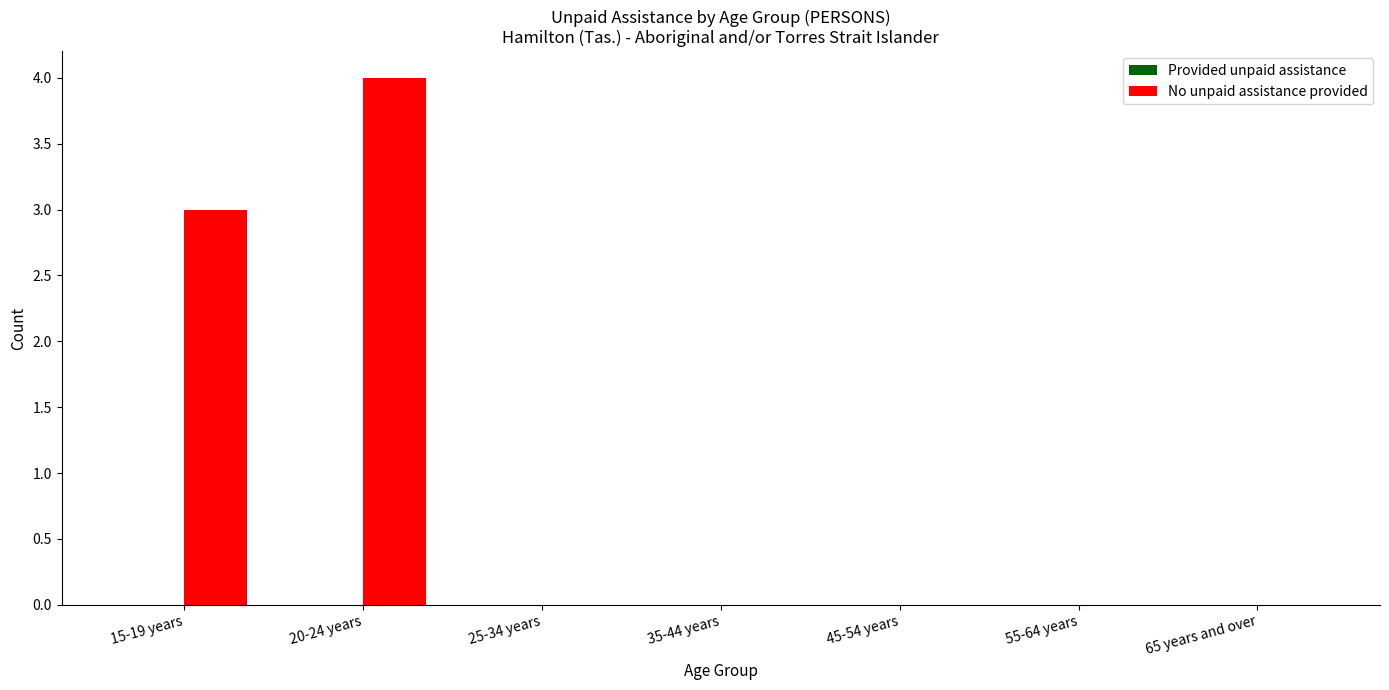

How many data points does each series have?

7